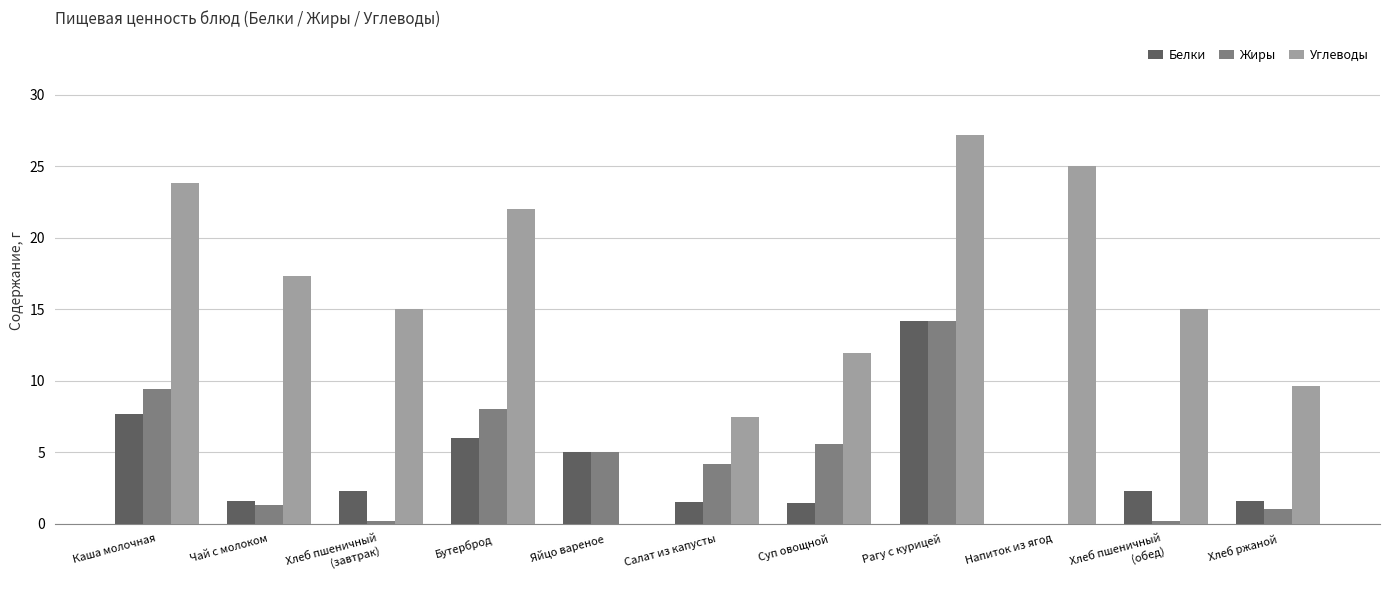

The value of Жиры at Рагу с курицей is 20.5. True or false?

False